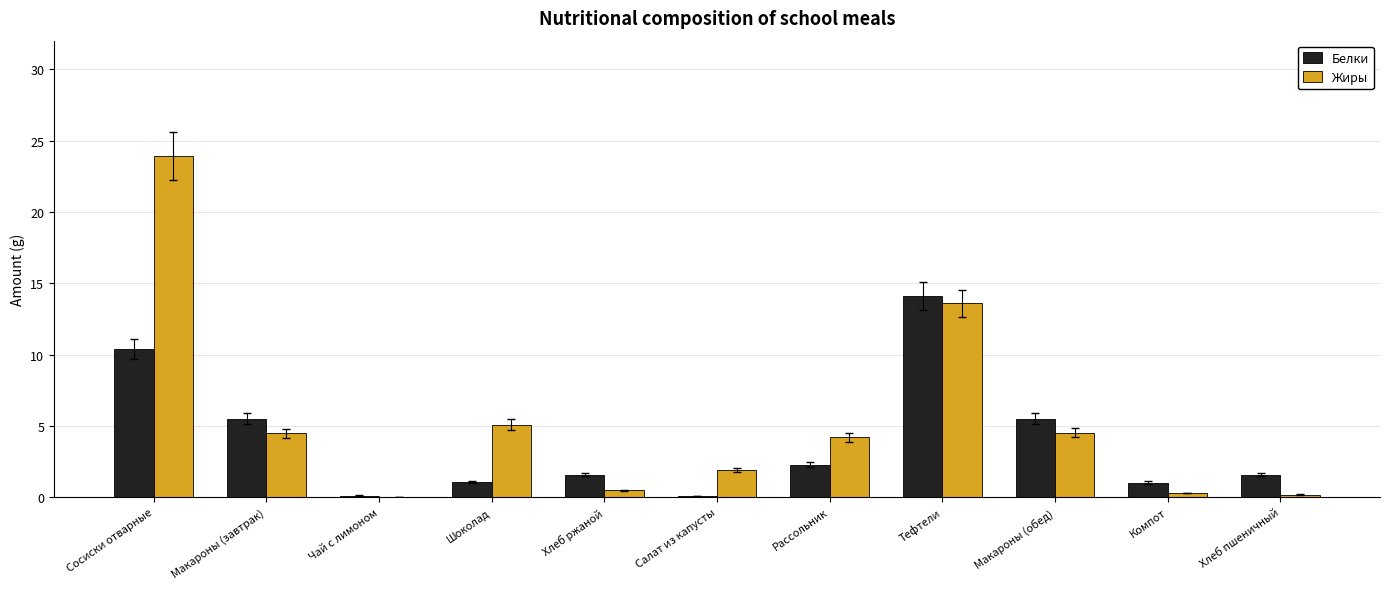

What is the total value across all series at Макароны (обед)?

10.0